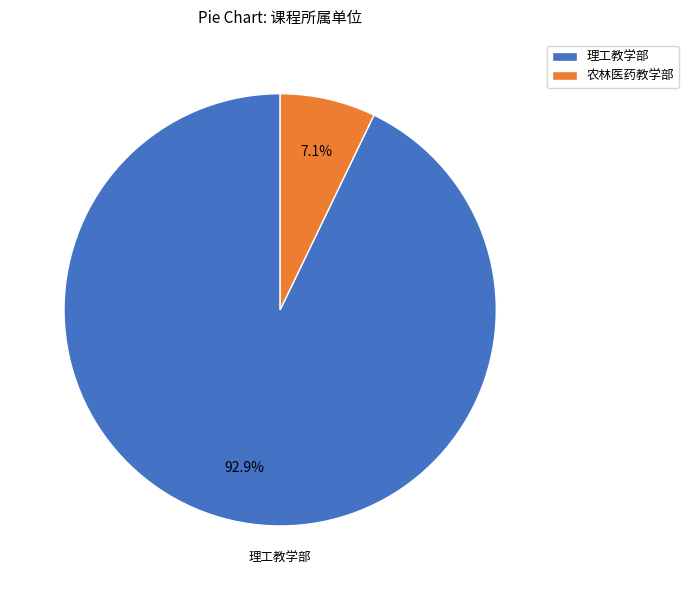

How many segments does this pie chart have?

2